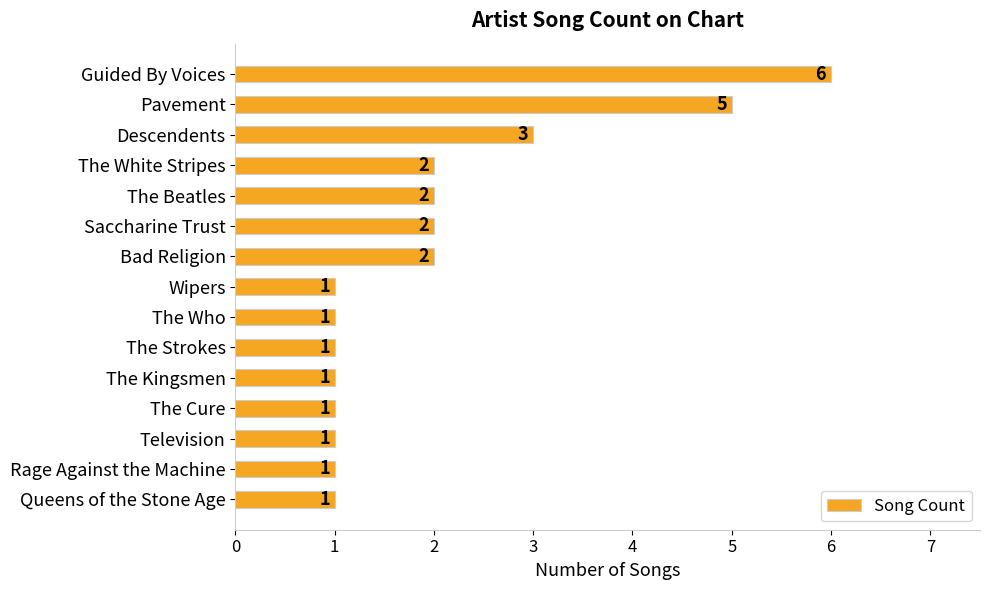

What is the ratio of the value at Saccharine Trust to the value at Queens of the Stone Age?

2.0